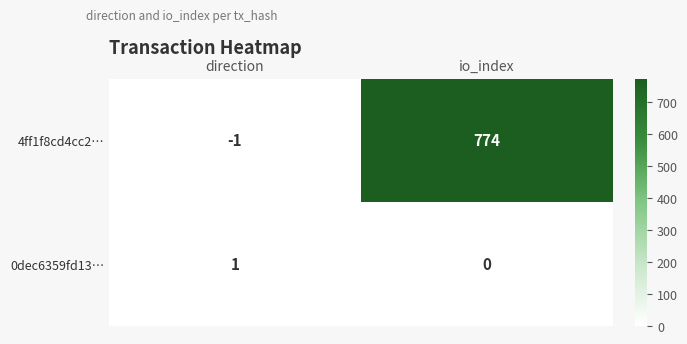

What is the spread (max minus min) of values at io_index?

774